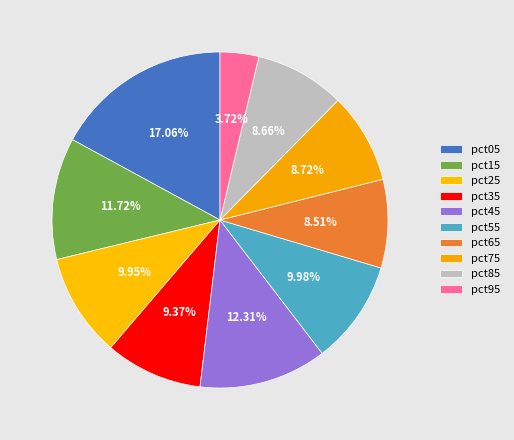

Which category has the biggest portion of the pie?

pct05